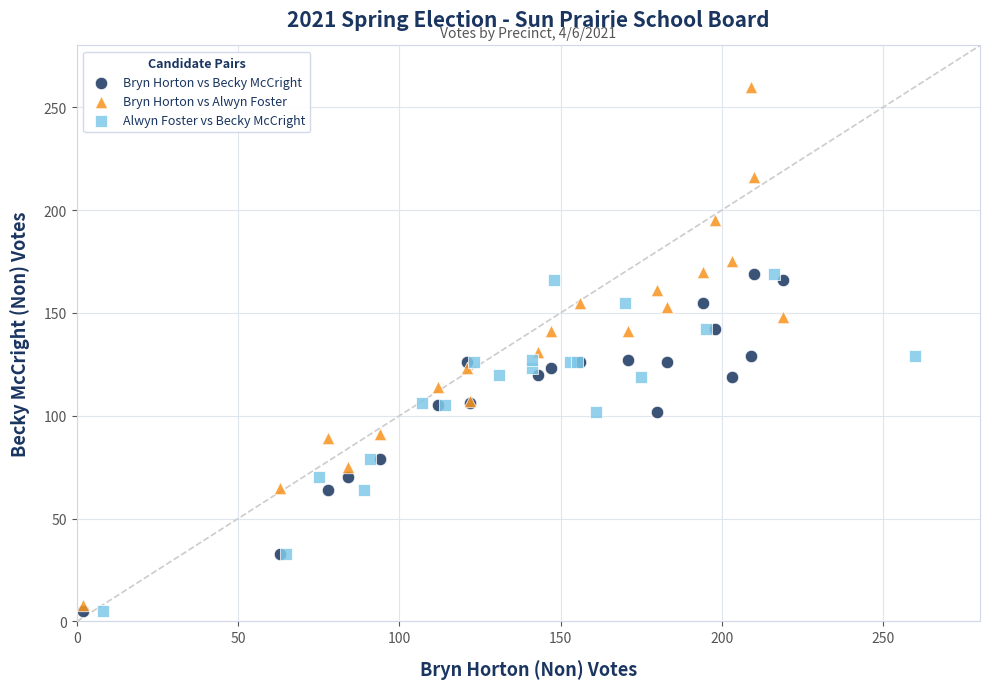

Which series contains the highest Y value?

Bryn Horton vs Alwyn Foster